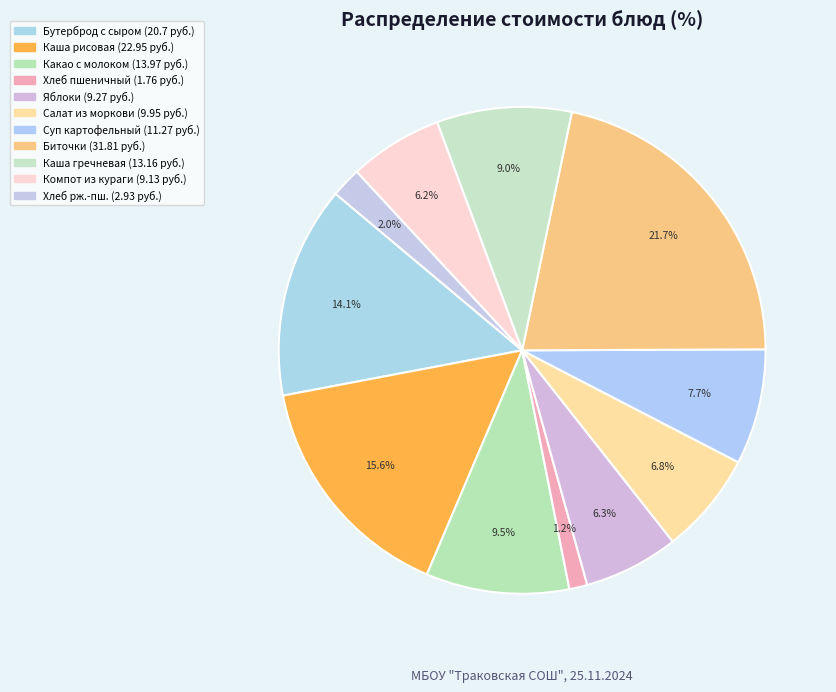

How many segments does this pie chart have?

11